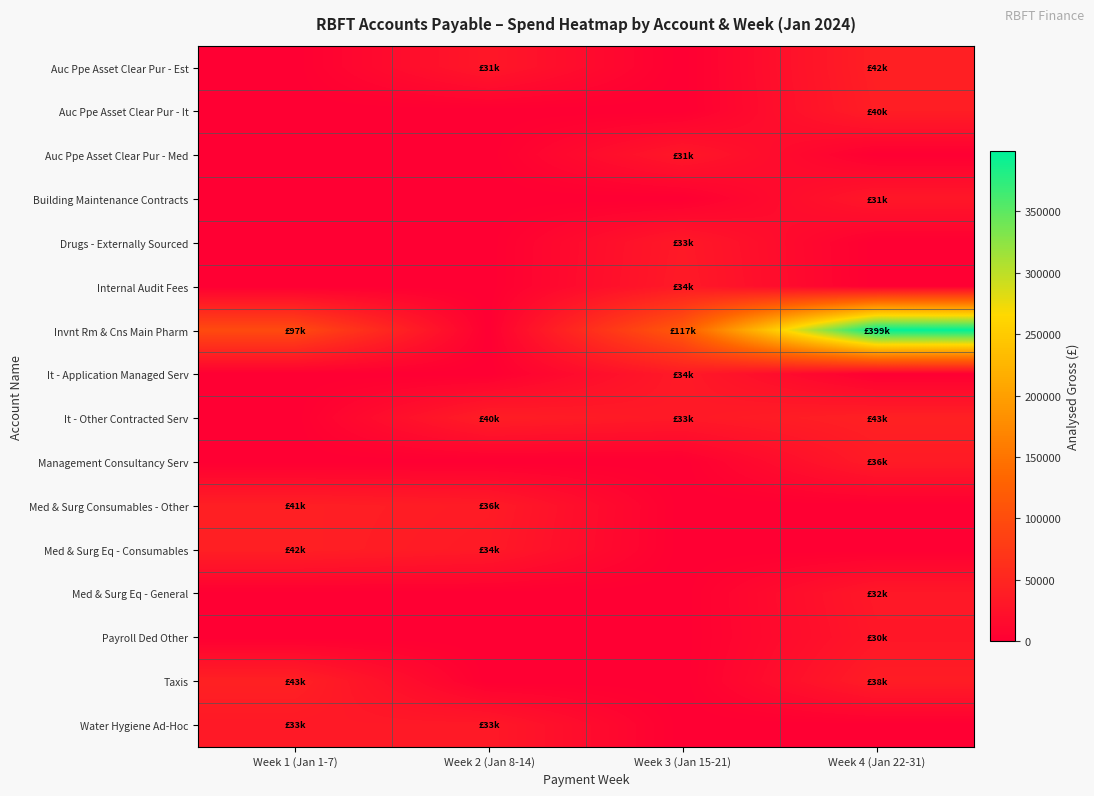

Which series has the largest range (max minus min)?

Invnt Rm & Cns Main Pharm